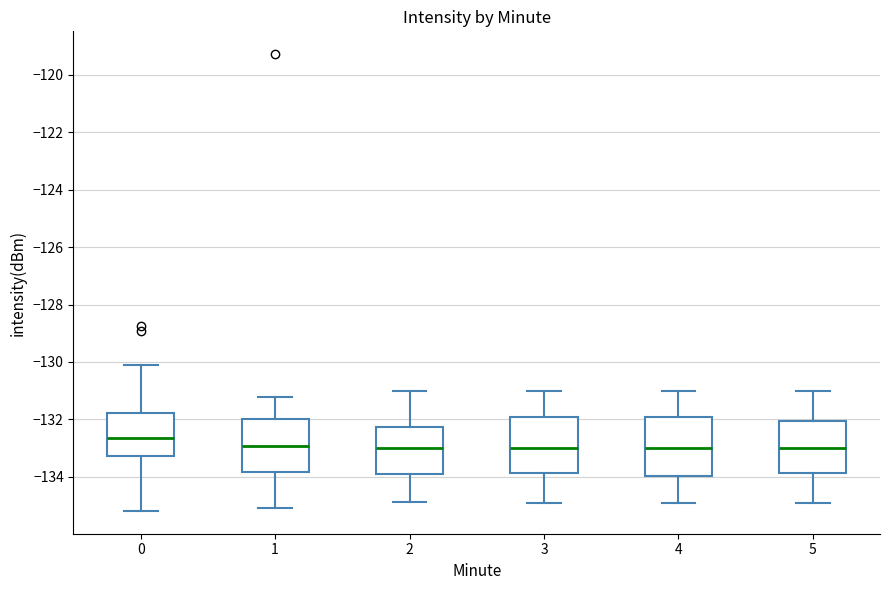

Where does the lower whisker of the box at x = 3 end on the y-axis? The values are not printed on the chart, so give them approximately, as read against the axis.

-135.0